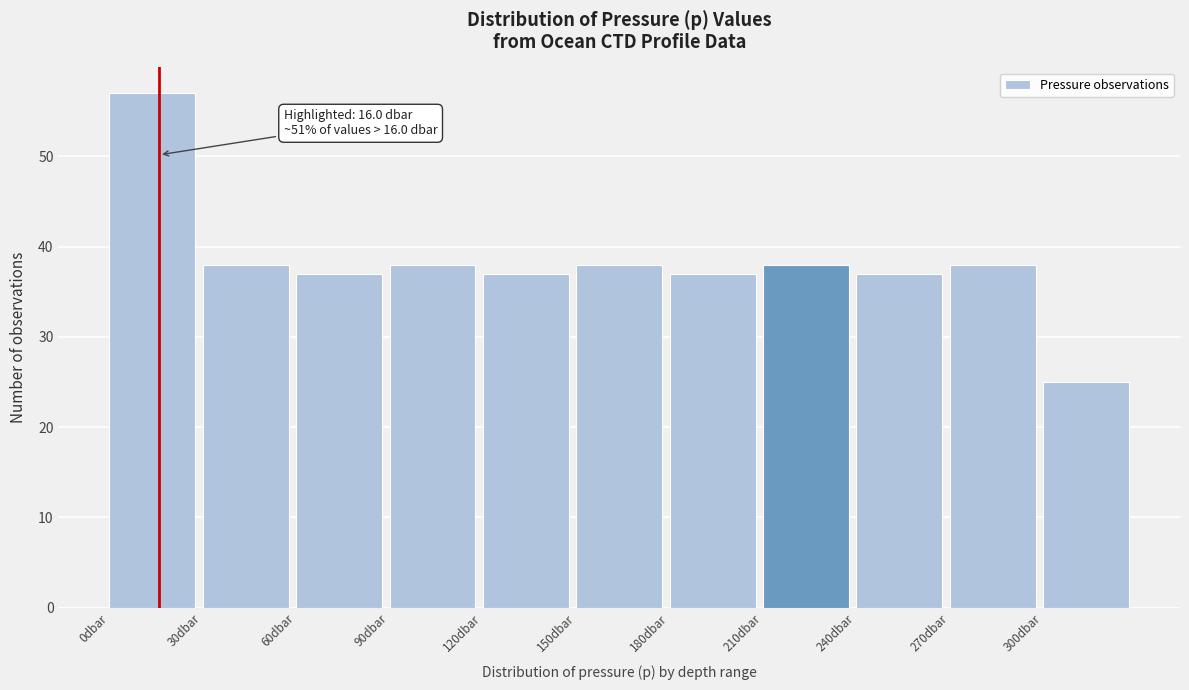

Which range on the x-axis has the tallest bar?

0 to 30